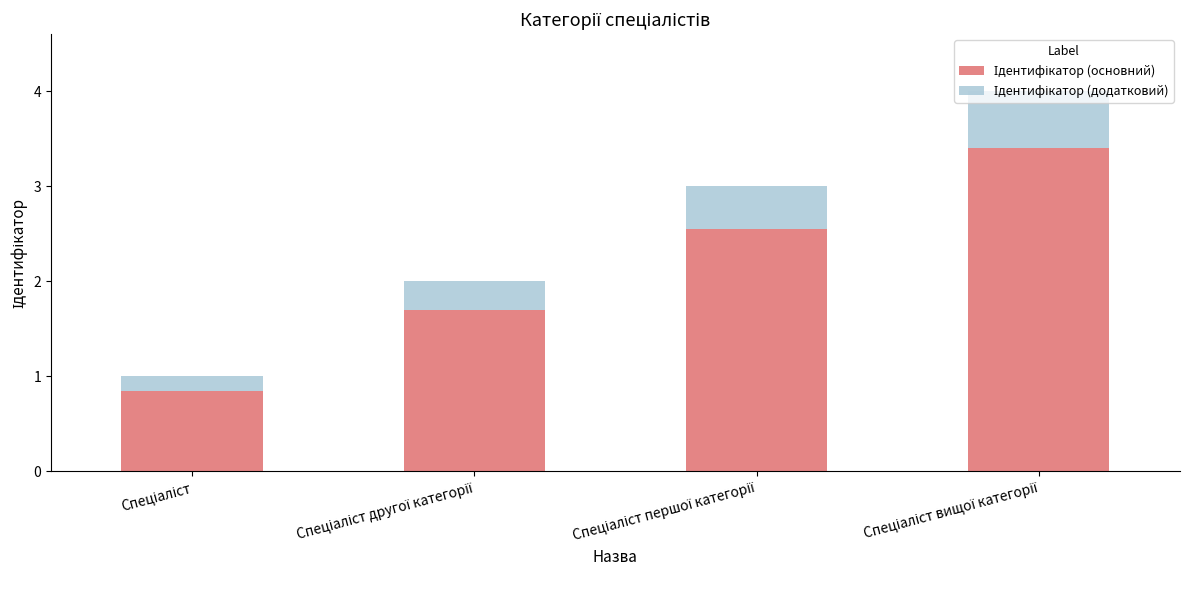

What is the label of the 1st bar from the left?

Спеціаліст